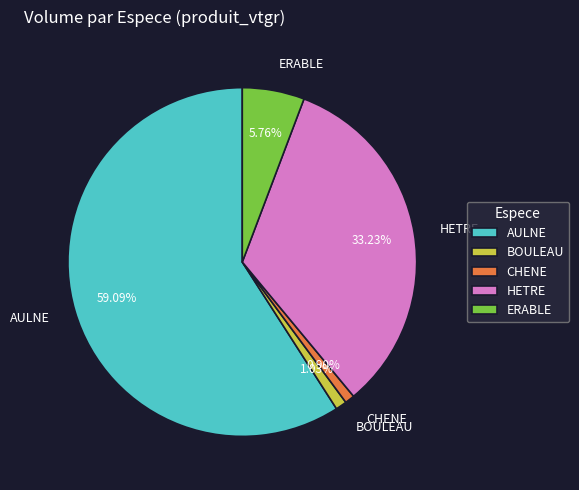

What percentage is NOT represented by AULNE?

40.9%